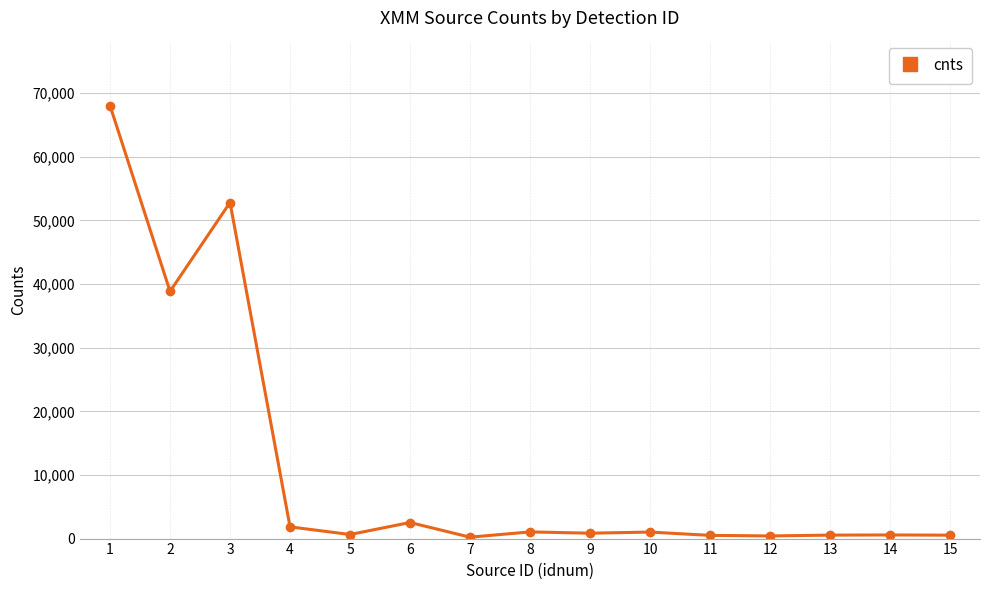

What is the change in value from 5 to 7?

-418.1